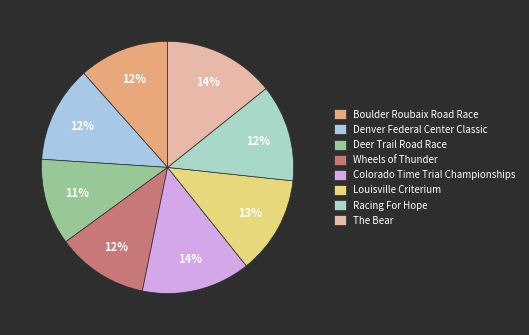

Which slice is the smallest?

Deer Trail Road Race